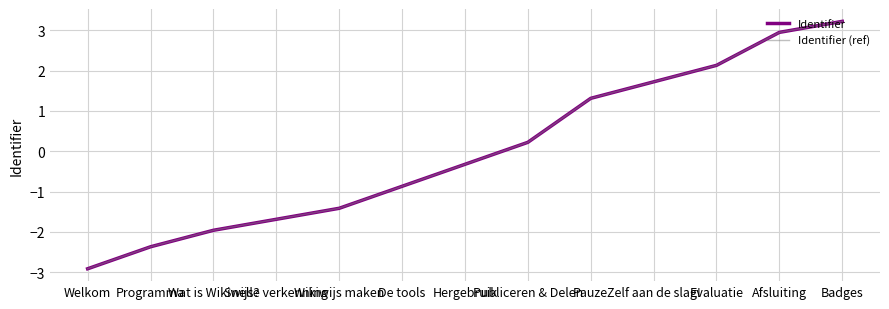

True or false: Identifier has a value of 0.1 at Publiceren & Delen.

False